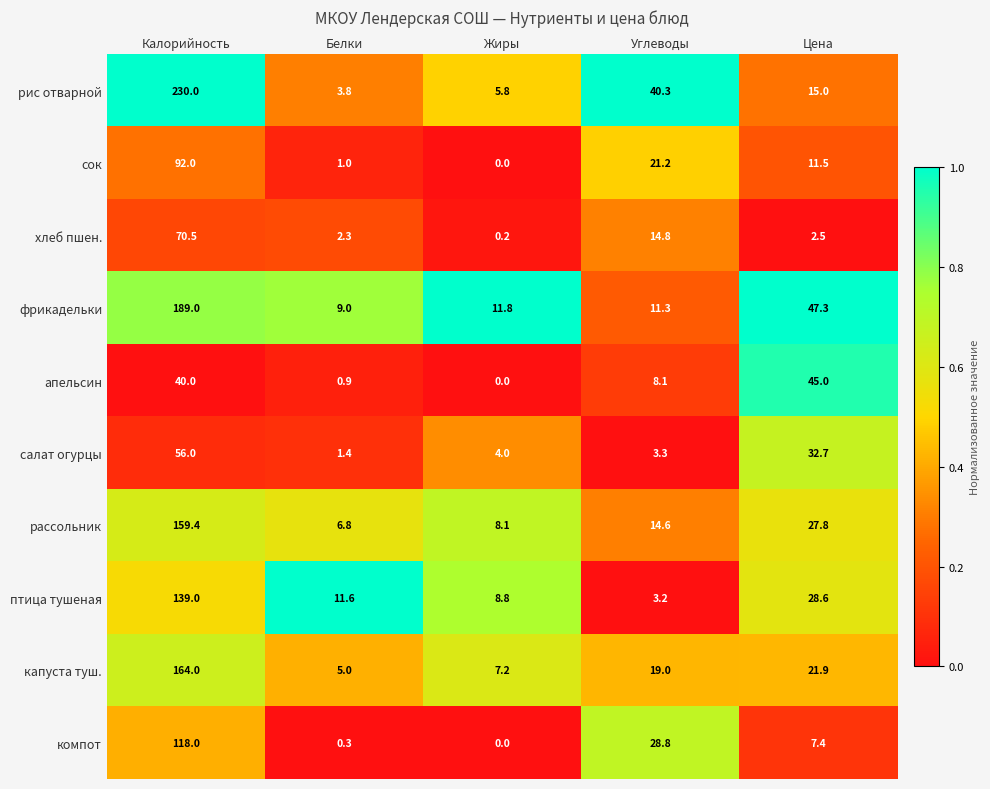

What is the sum of all апельсин values?

94.0